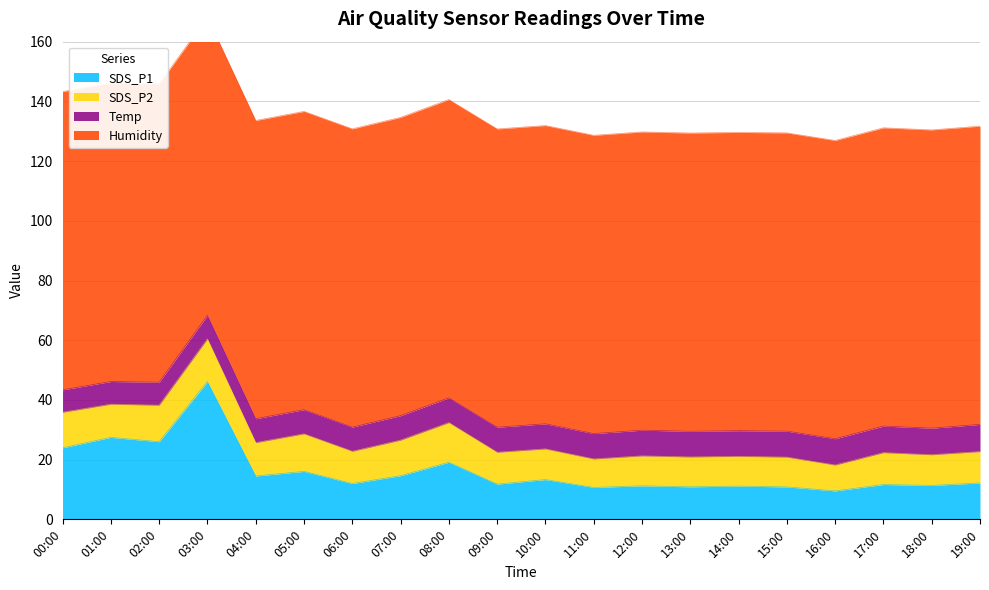

True or false: SDS_P2 has a value of 17.1 at 06:00.

False